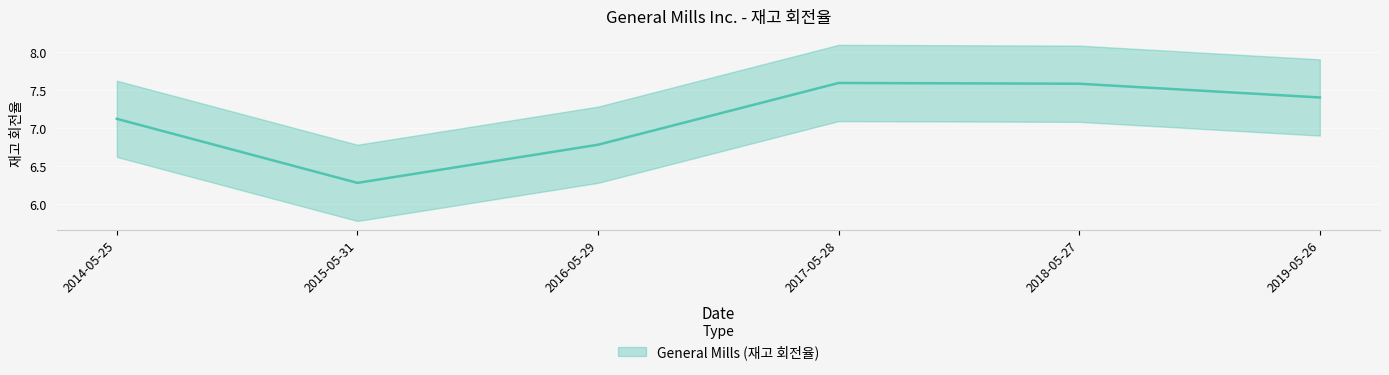

Reading left to right, list all the values displayed in this chart.

7.1	6.3	6.8	7.6	7.6	7.4